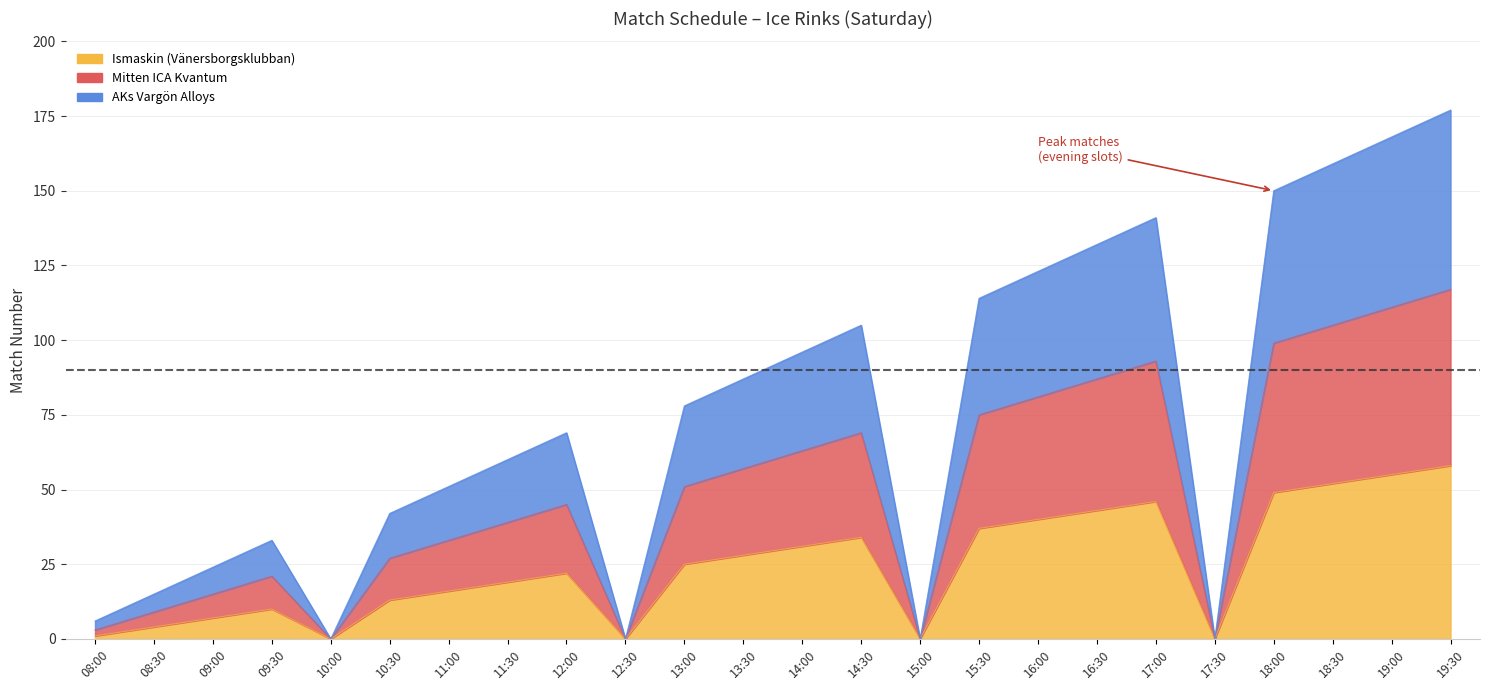

What is the spread (max minus min) of values at 15:30?

77